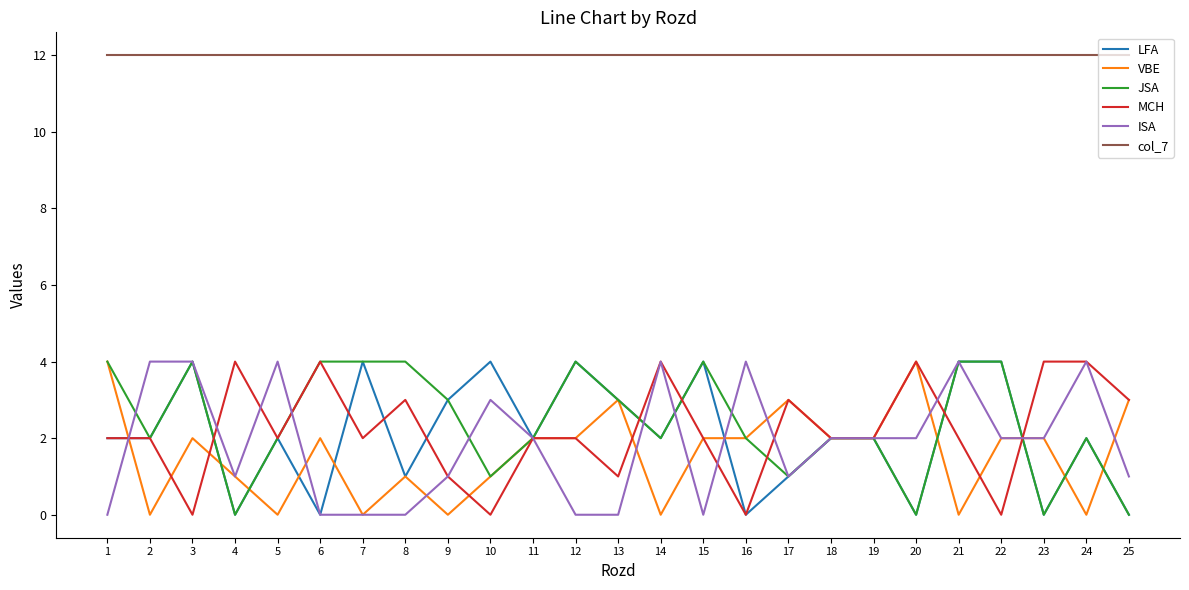

What is the sum of all ISA values?

47